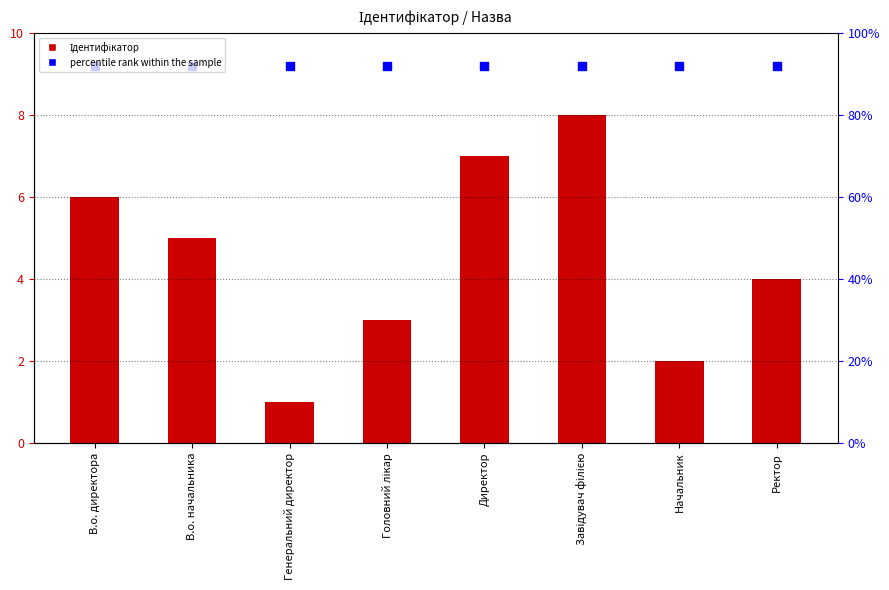

At which category is the sum across all series the highest?

Завідувач філією